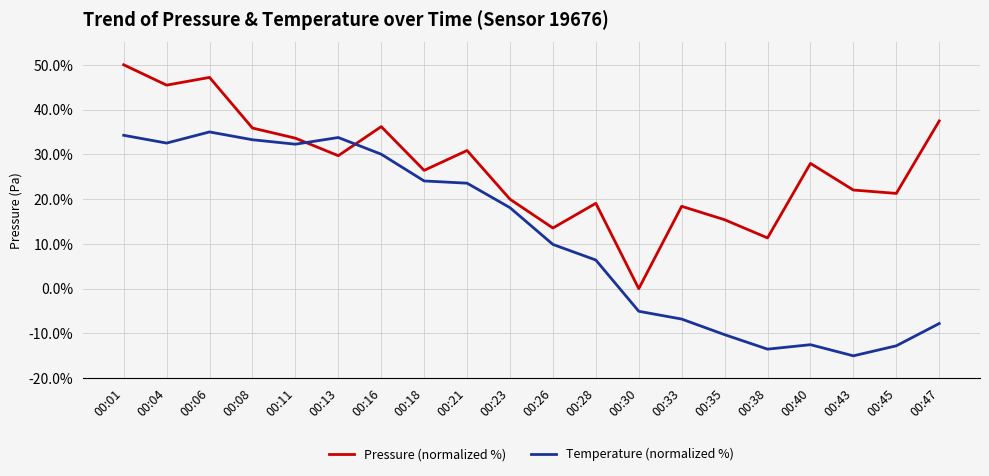

At which category does Temperature (normalized %) reach its first local peak?

00:06